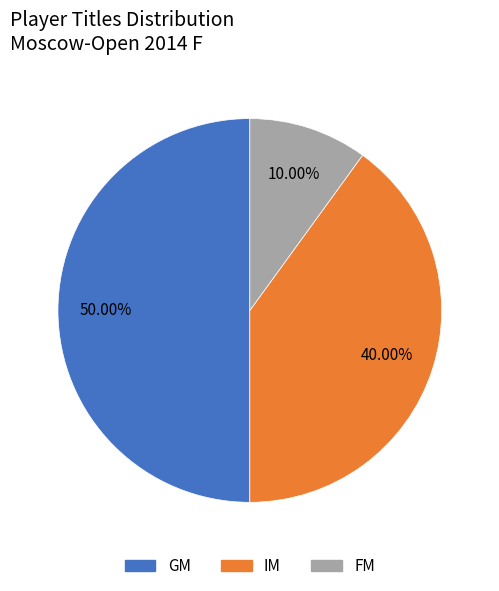

Rank the categories by value from highest to lowest.

GM, IM, FM